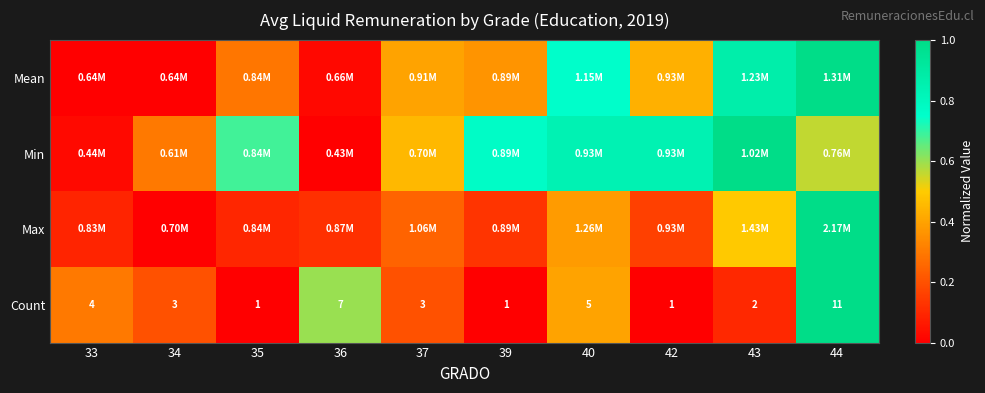

Which category has the highest value in the Min series?

43